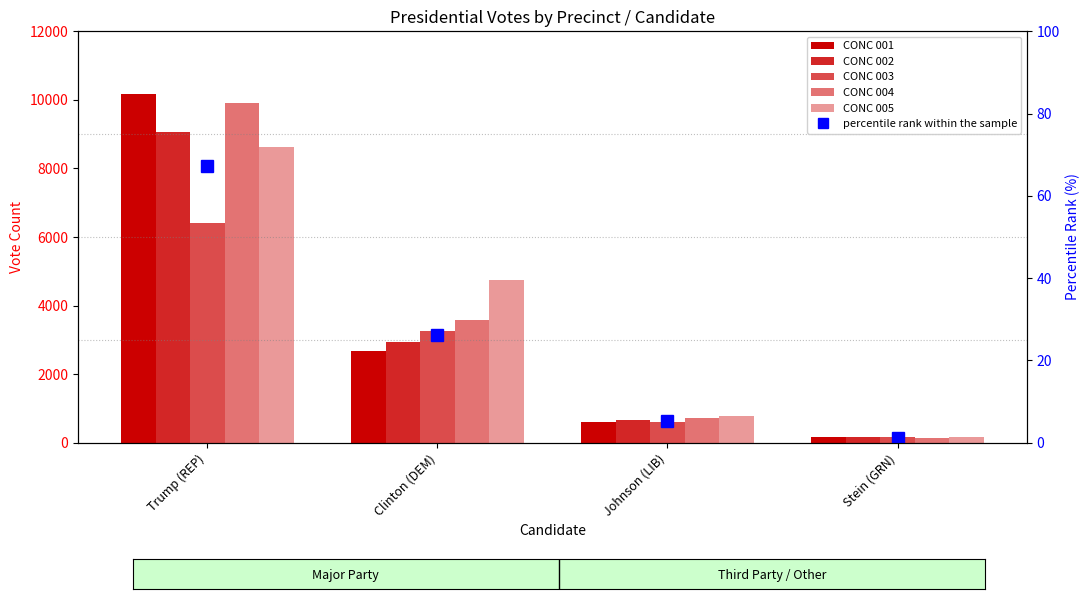

What is the sum of the CONC 004 values at Stein (GRN) and Johnson (LIB)?

857.0